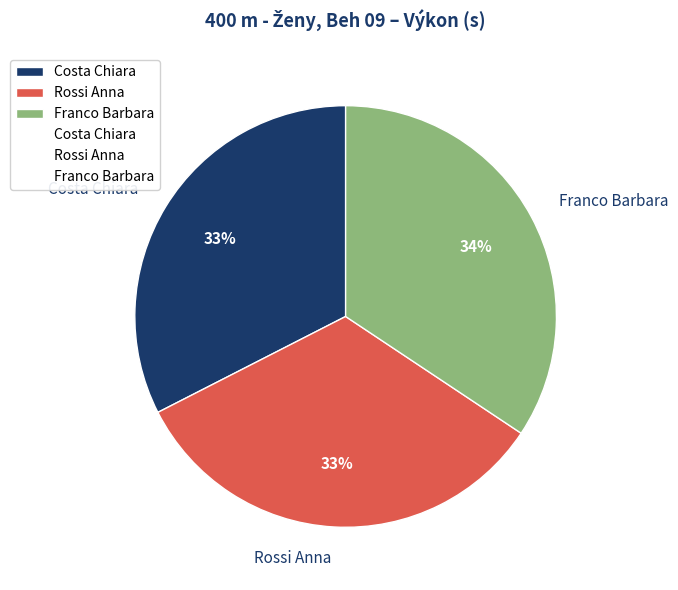

Is it true that Rossi Anna is 47% of the pie?

False